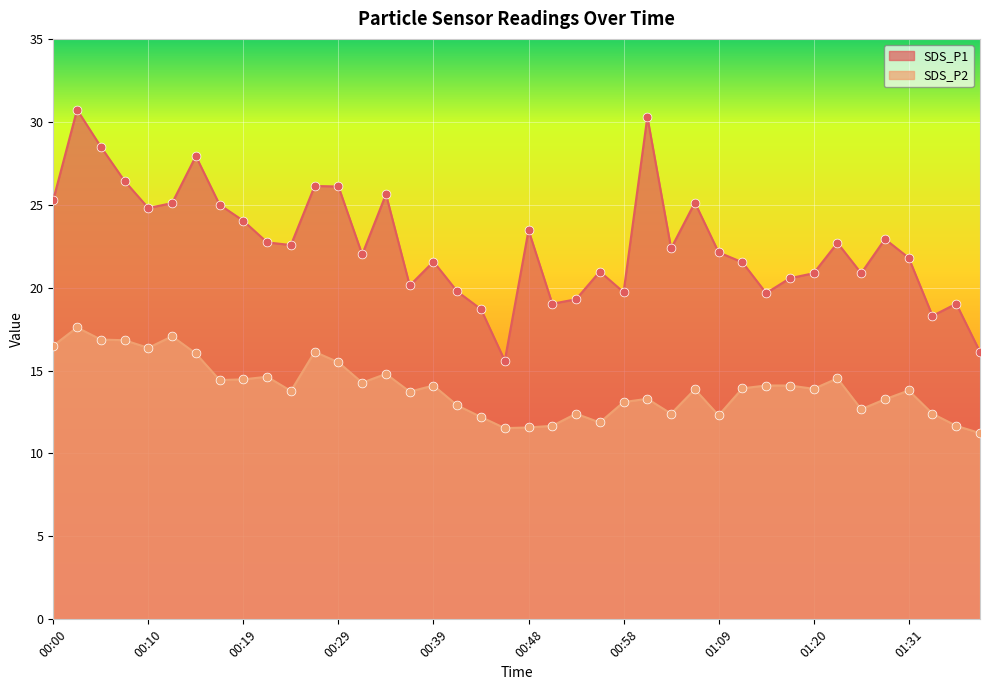

What are all the series names shown in the legend?

SDS_P1, SDS_P2